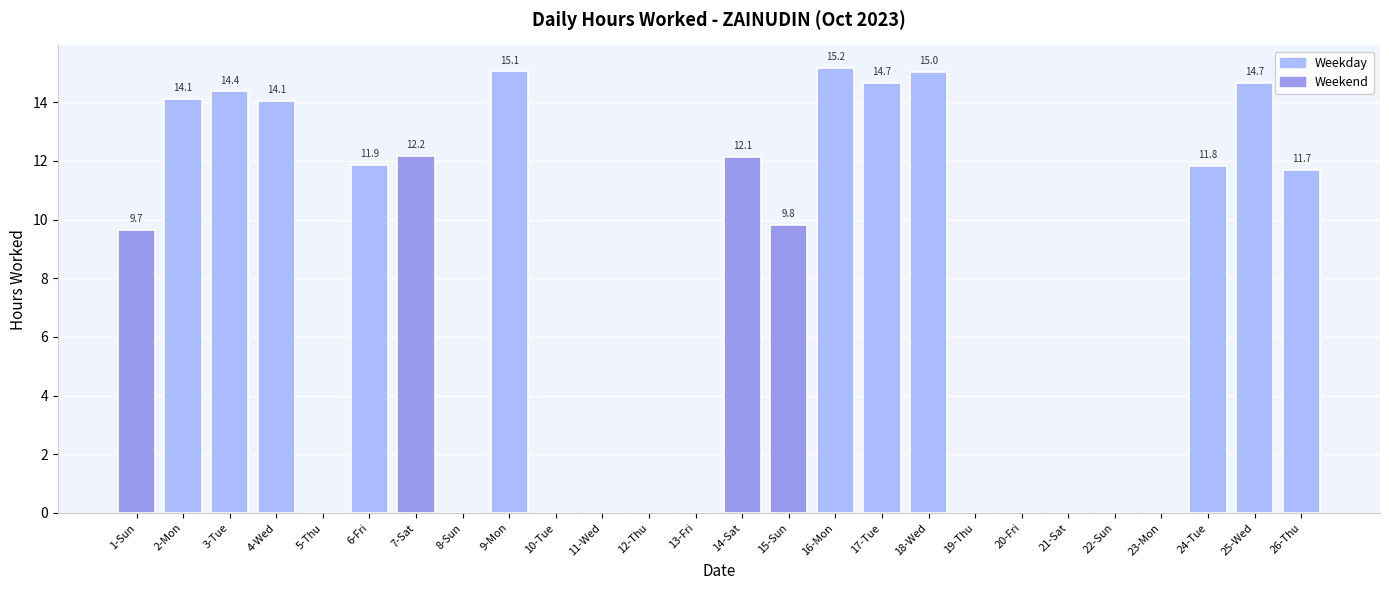

Reading left to right, transcribe all the data shown in this chart.

9.7	14.1	14.4	14.1	0.0	11.9	12.2	0.0	15.1	0.0	0.0	0.0	0.0	12.1	9.8	15.2	14.7	15.0	0.0	0.0	0.0	0.0	0.0	11.8	14.7	11.7